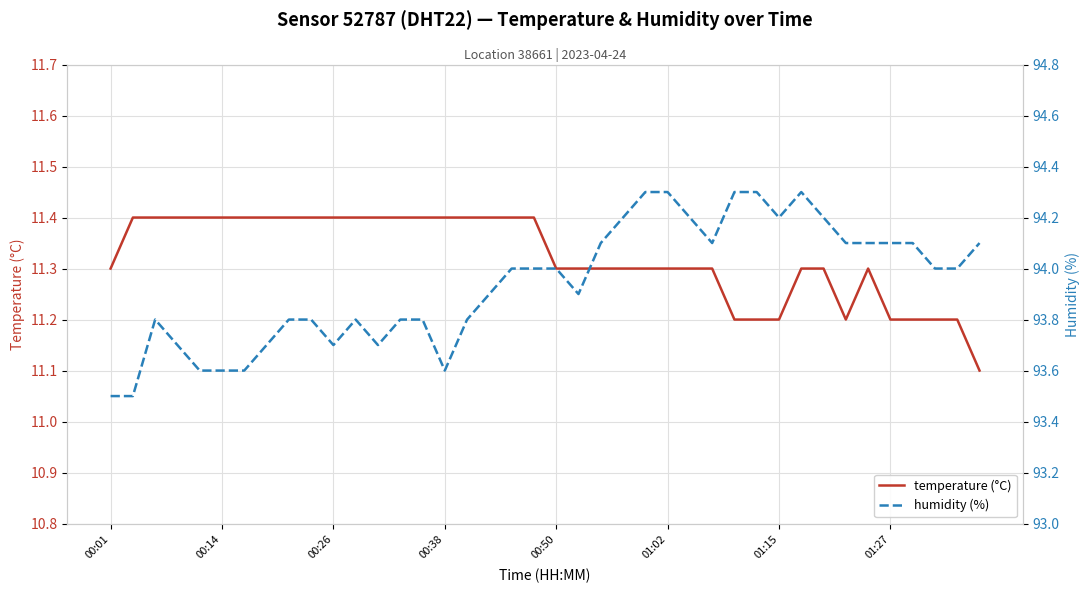

What are all the series names shown in the legend?

temperature (°C), humidity (%)